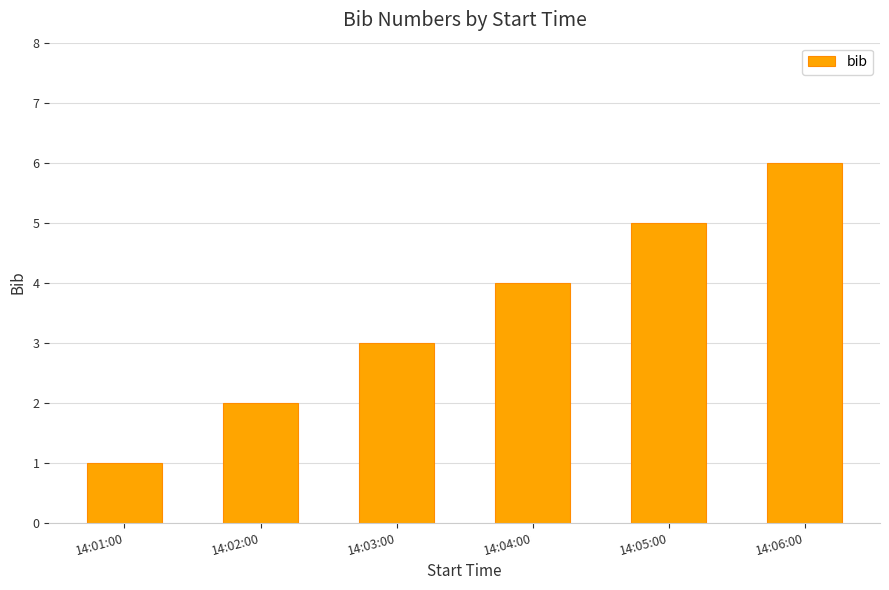

Rank the categories by value from highest to lowest.

14:06:00, 14:05:00, 14:04:00, 14:03:00, 14:02:00, 14:01:00